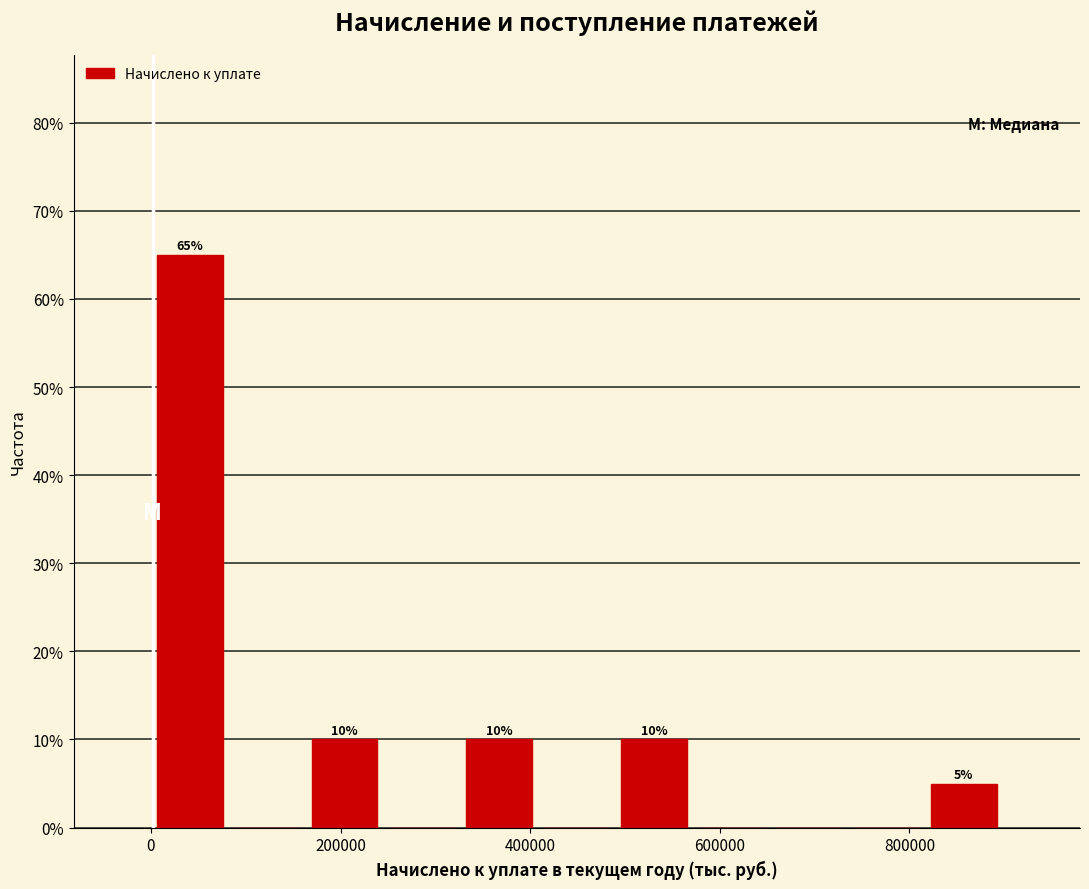

Over which range of the x-axis is the bar tallest?

0 to 80000